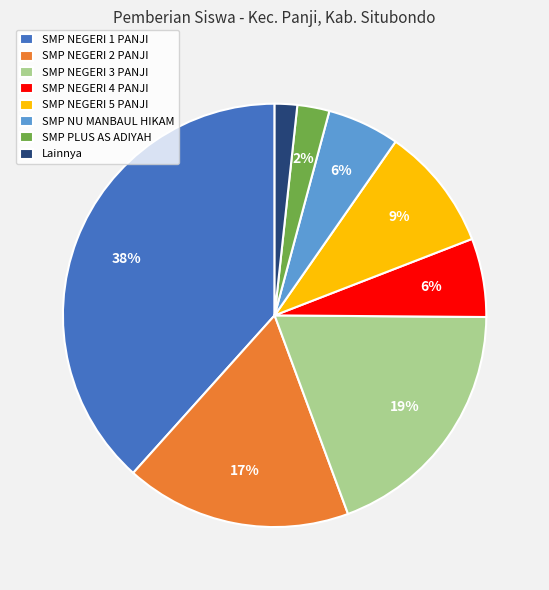

Approximately how many times larger is the value at SMP NEGERI 1 PANJI compared to SMP NEGERI 3 PANJI?

2.0